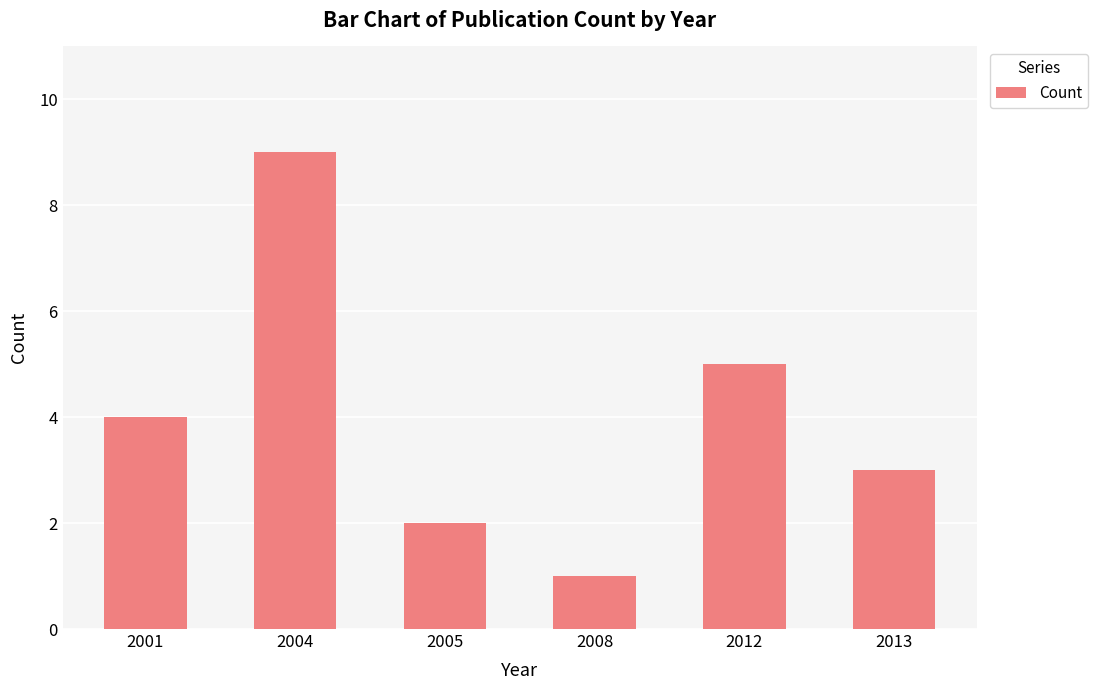

What is the maximum value shown in the chart?

9